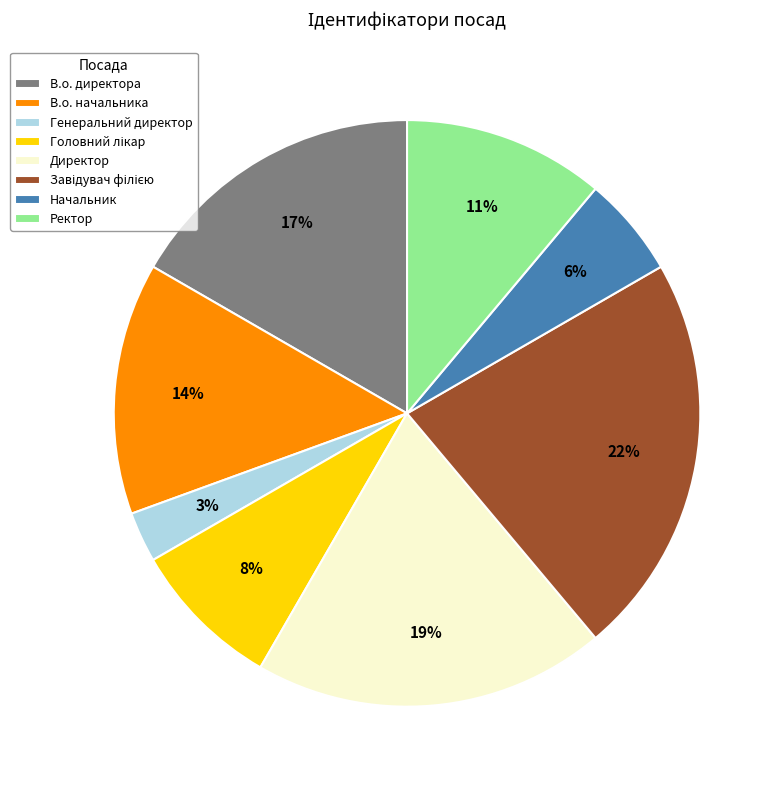

Between В.о. директора and Директор, which is larger?

Директор